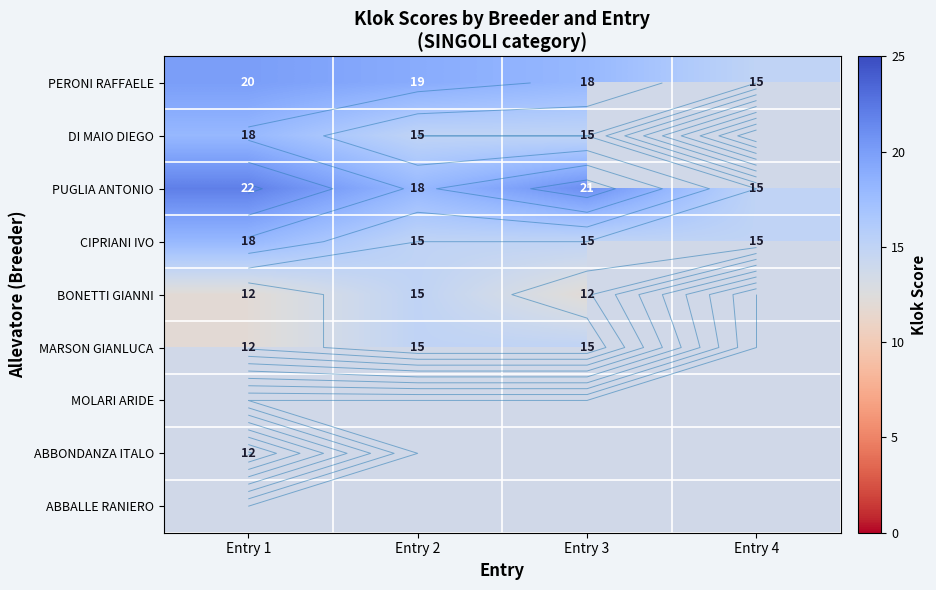

At which category does the chart reach its peak across all series?

Entry 1